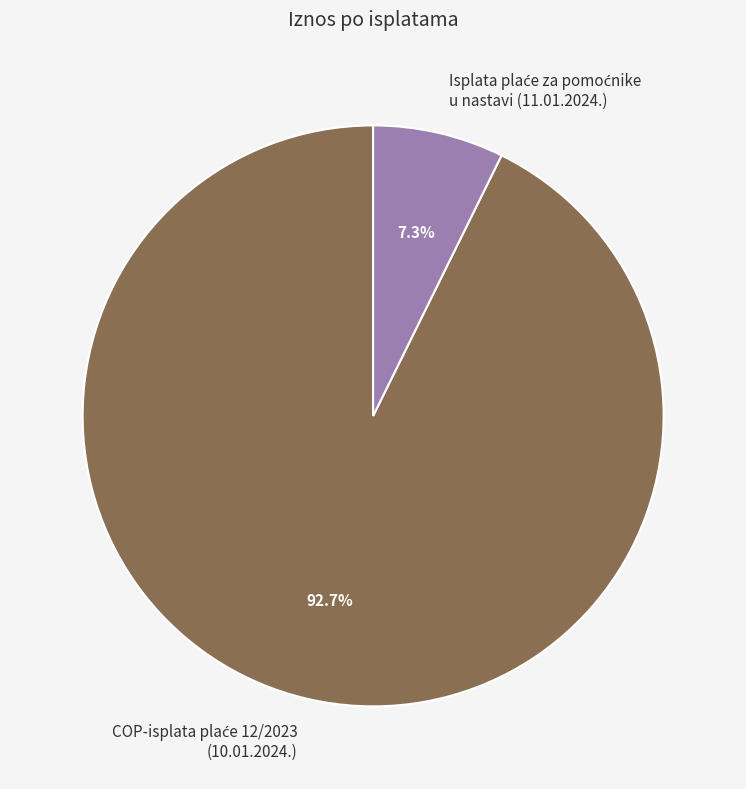

Does any single category account for the majority?

Yes